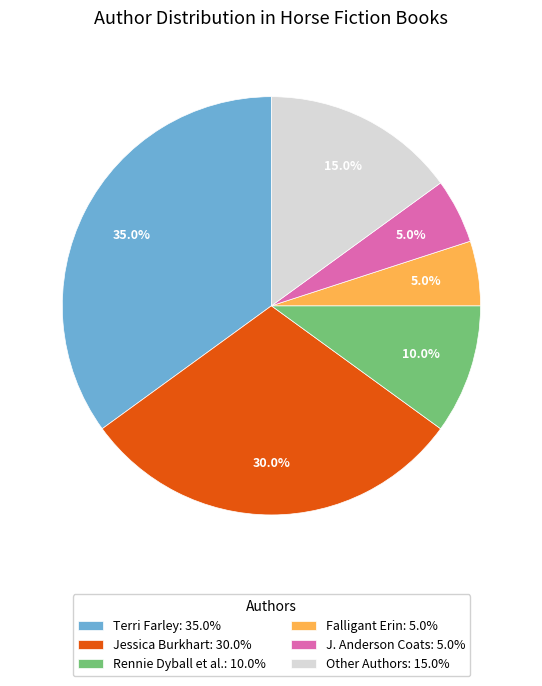

What is the largest slice in the pie chart?

Terri Farley: 35.0%